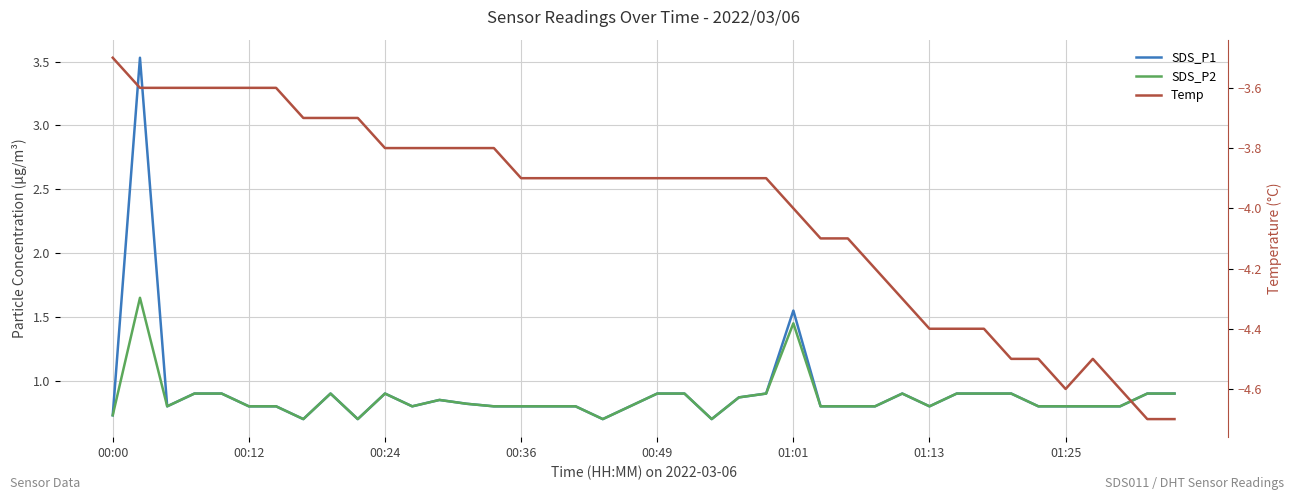

True or false: SDS_P1 and Temp intersect in this chart.

False